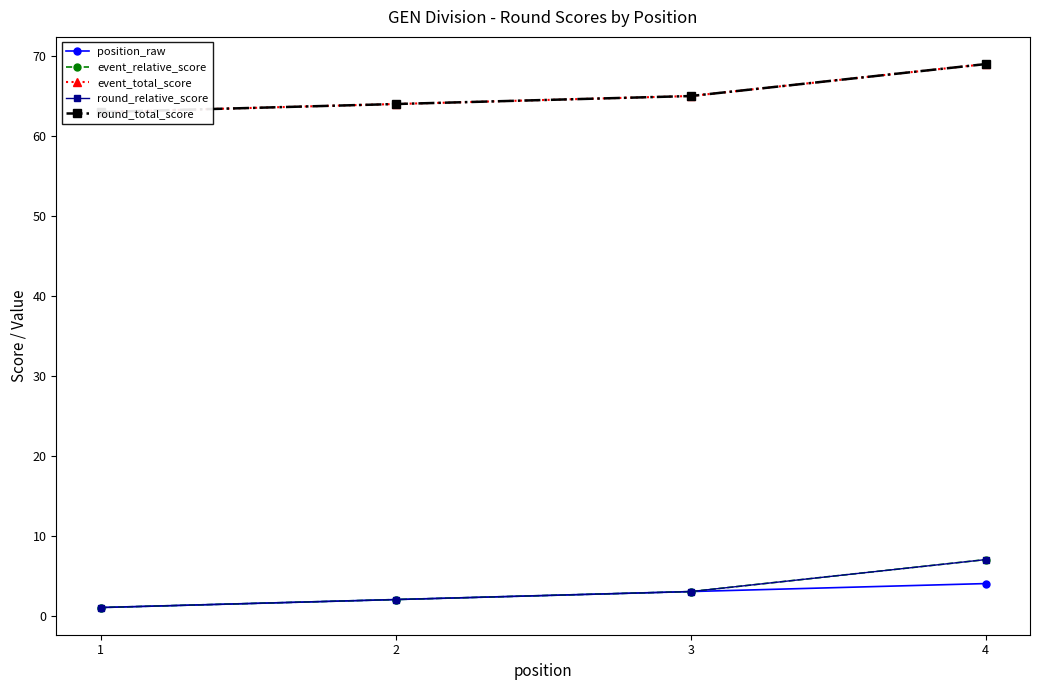

What is the average value of the position_raw series?

2